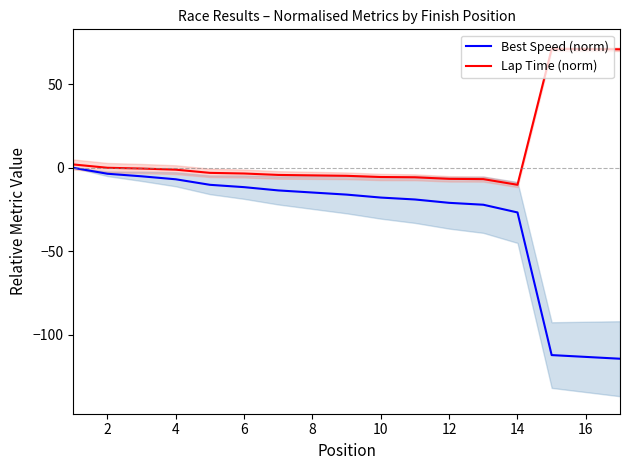

List the series in order of their overall mean, highest first.

Lap Time (norm), Best Speed (norm)